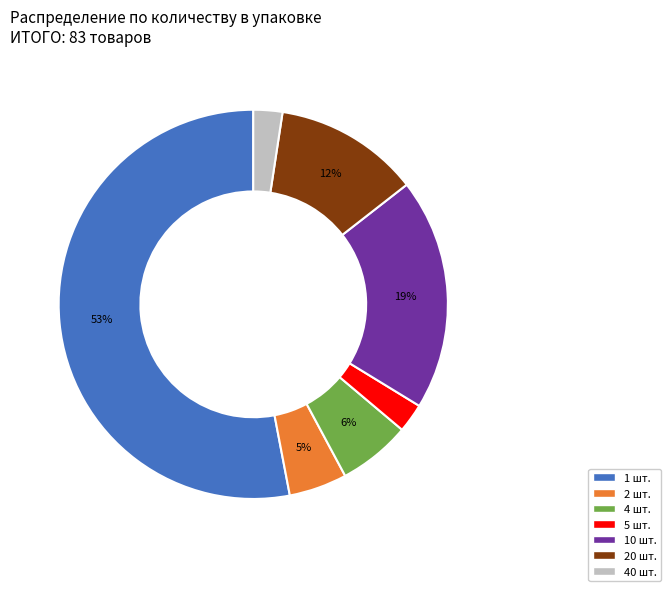

Which slice is the largest?

1 шт.